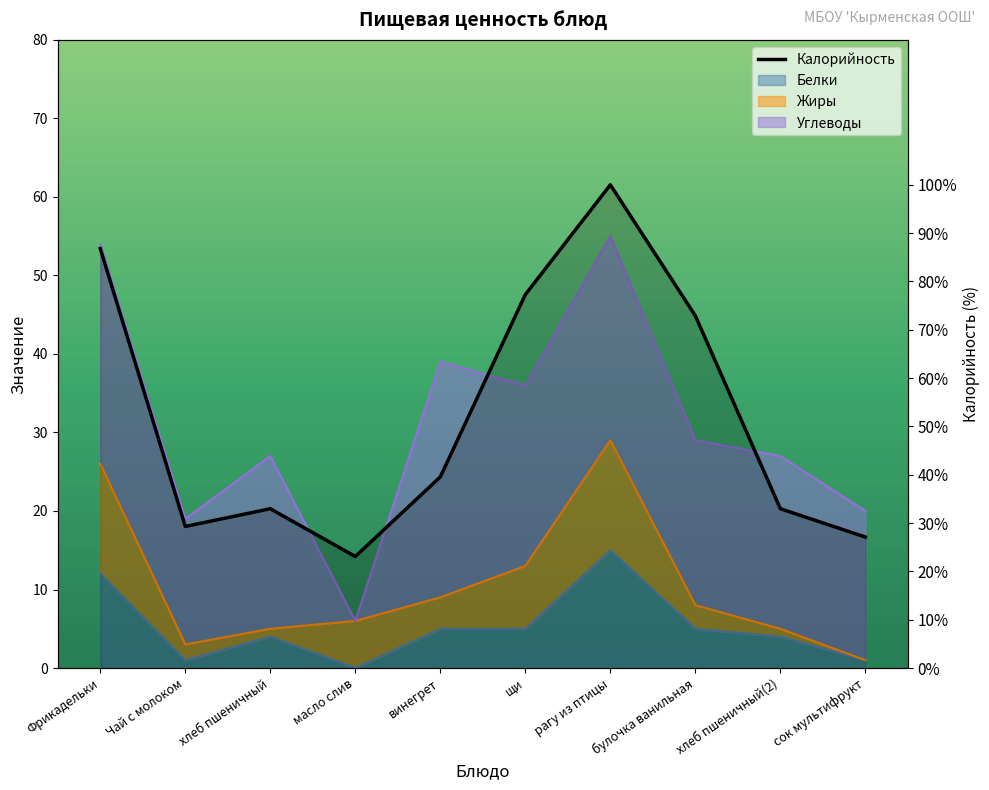

Which category has the highest value across all series?

рагу из птицы